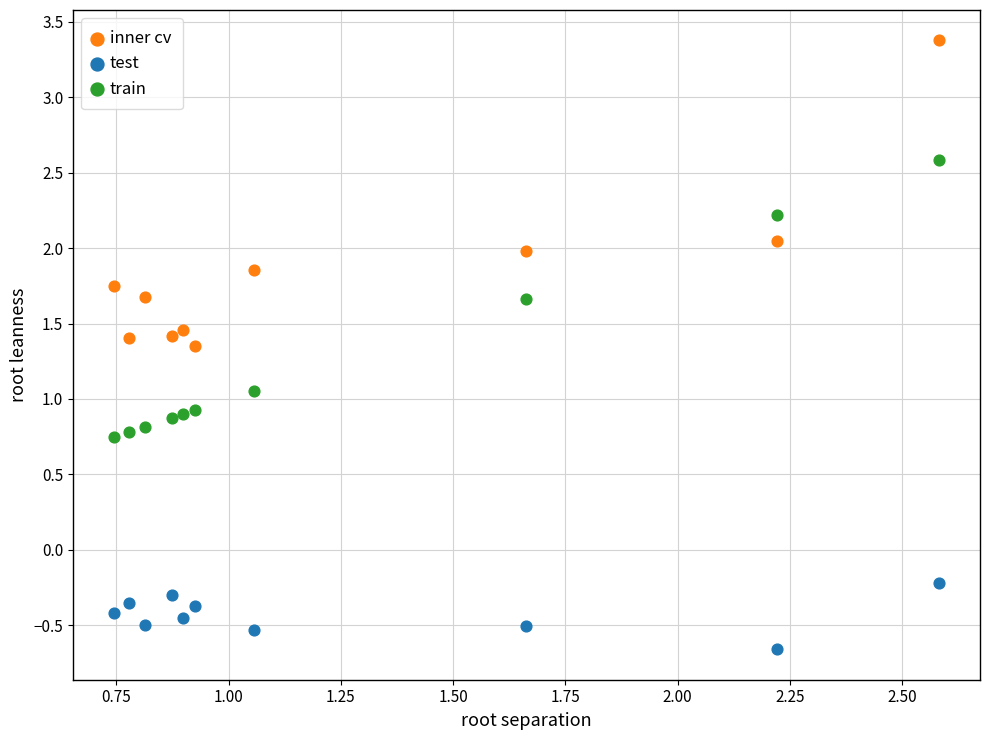

Which series contains the lowest Y value?

test